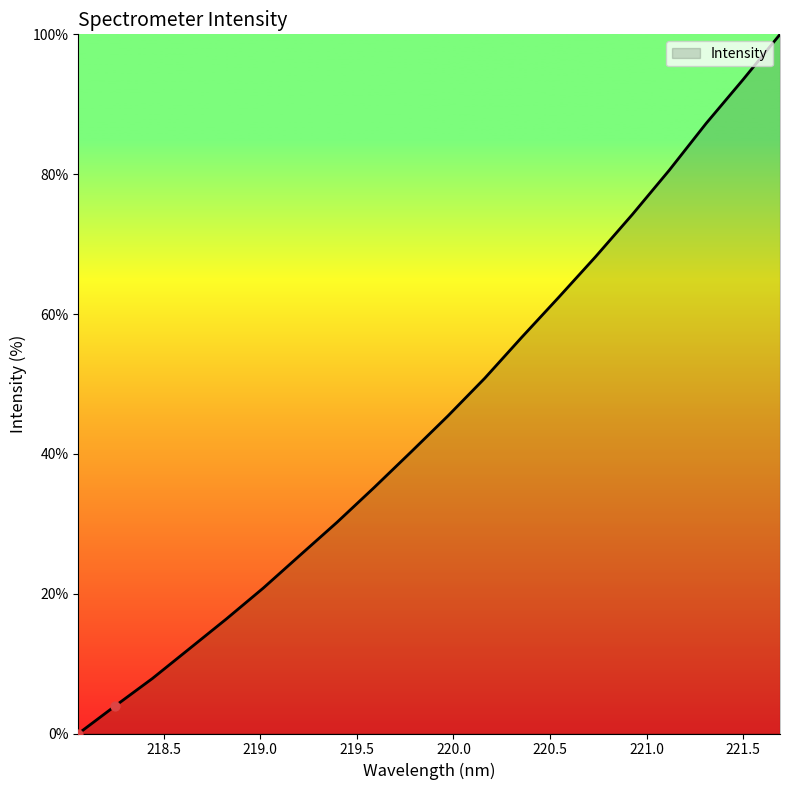

What is the difference between the maximum and minimum values?

100.0